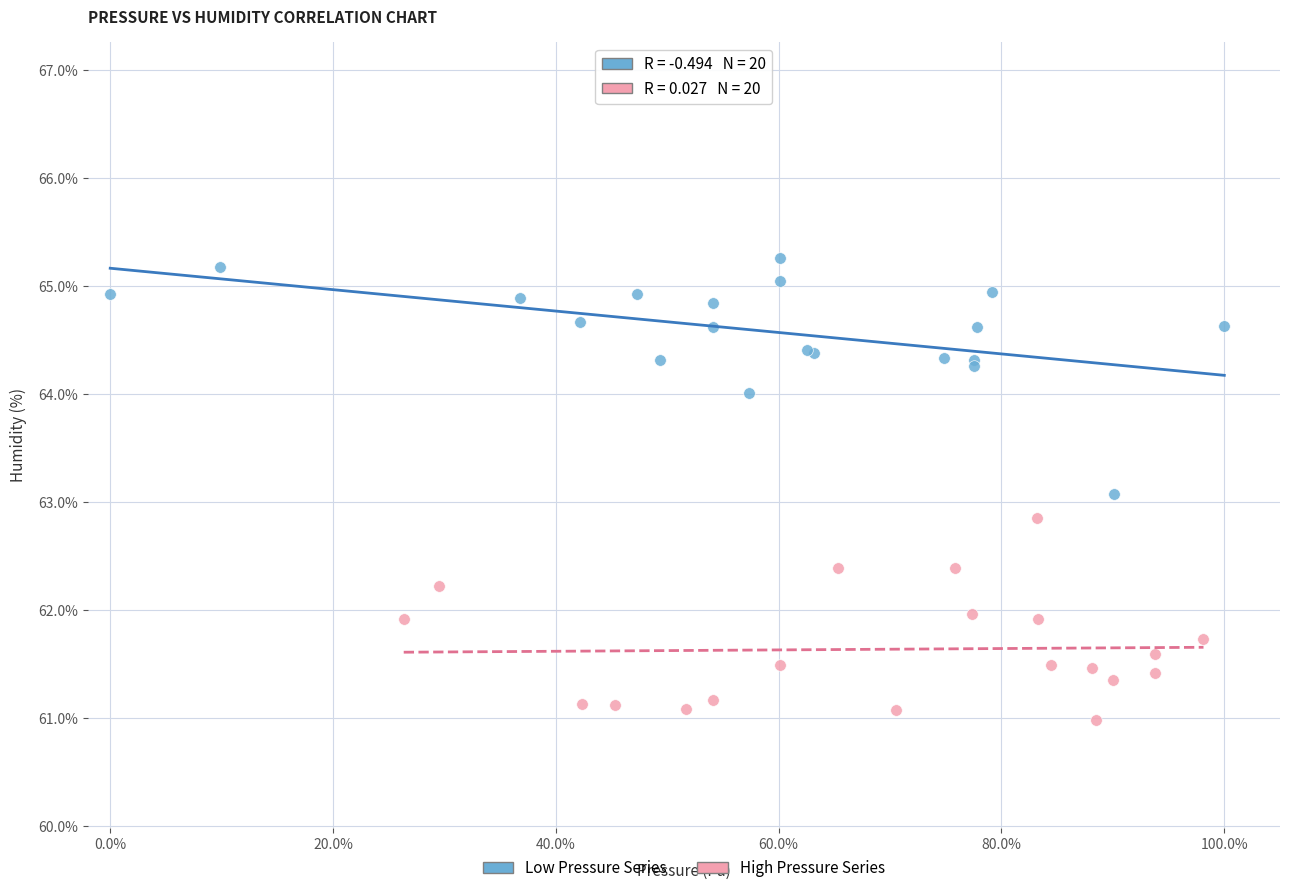

Which series reaches the minimum Y coordinate?

High Pressure Series